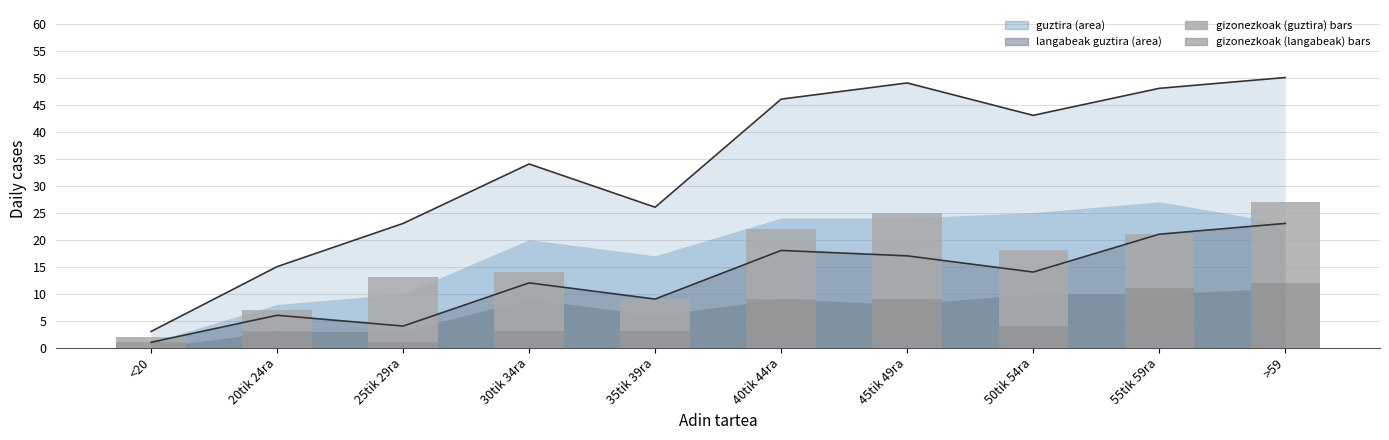

Where does the gizonezkoak (langabeak) series first go above 4?

40tik 44ra